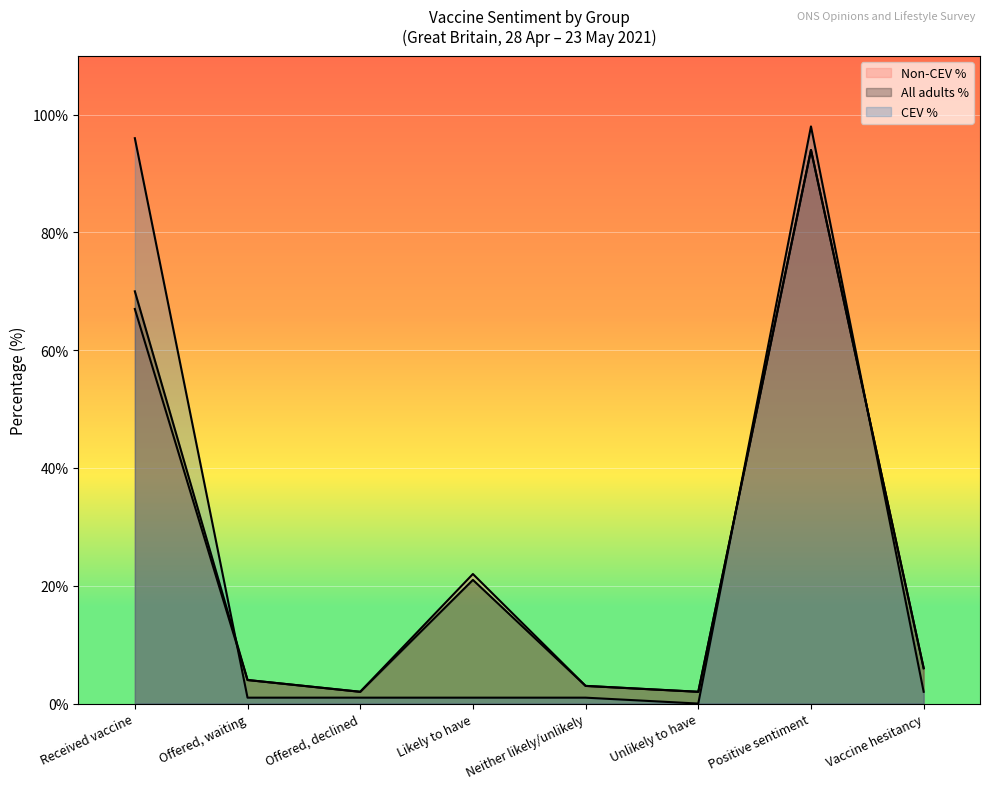

How many data points in All adults % are above 6?

3